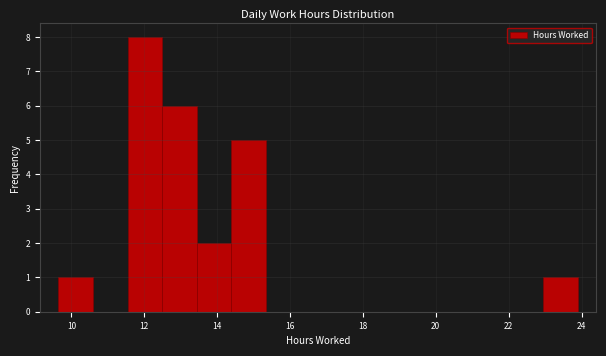

Reading left to right, transcribe this chart: for each bar, give the range it covers on the x-axis and its height. Neither the bar edges nor the heights are printed on the chart, so give them approximately, as read against the axes.

9.6 to 10.6: 1
10.6 to 11.6: 0
11.6 to 12.4: 8
12.4 to 13.4: 6
13.4 to 14.4: 2
14.4 to 15.4: 5
15.4 to 16.2: 0
16.2 to 17.2: 0
17.2 to 18.2: 0
18.2 to 19.2: 0
19.2 to 20.0: 0
20.0 to 21.0: 0
21.0 to 22.0: 0
22.0 to 23.0: 0
23.0 to 24.0: 1